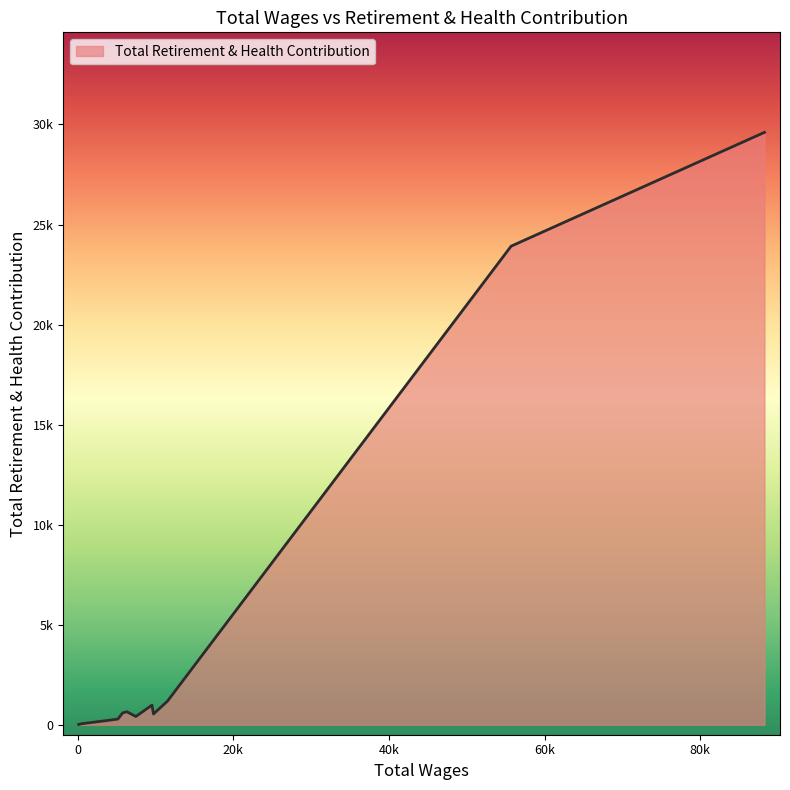

Does the chart display data point markers on the line(s)?

No